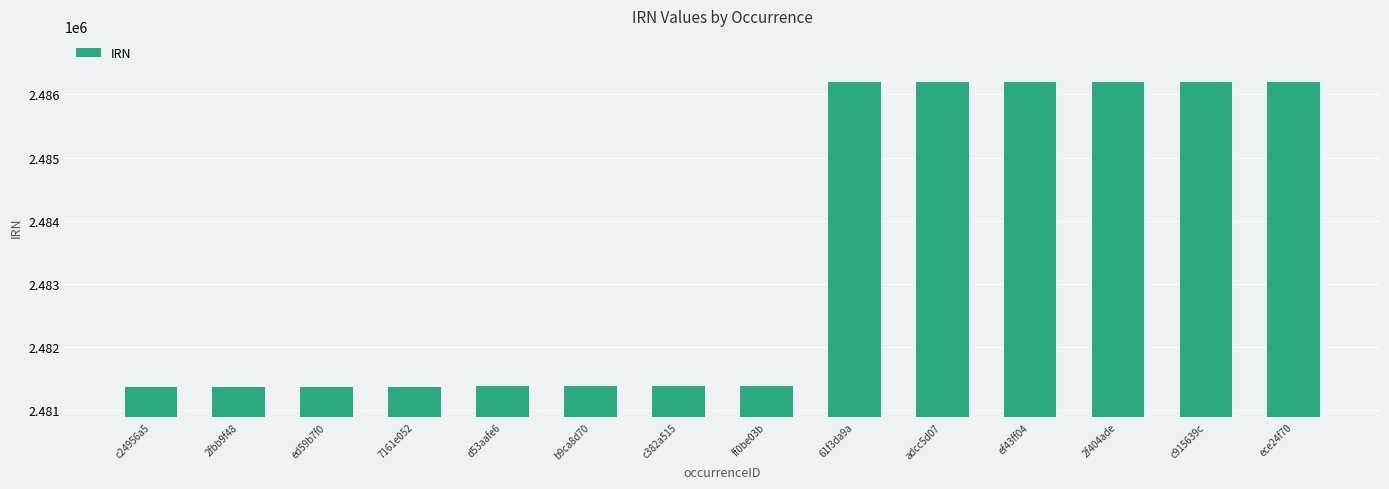

How many values are below 2481378?

7